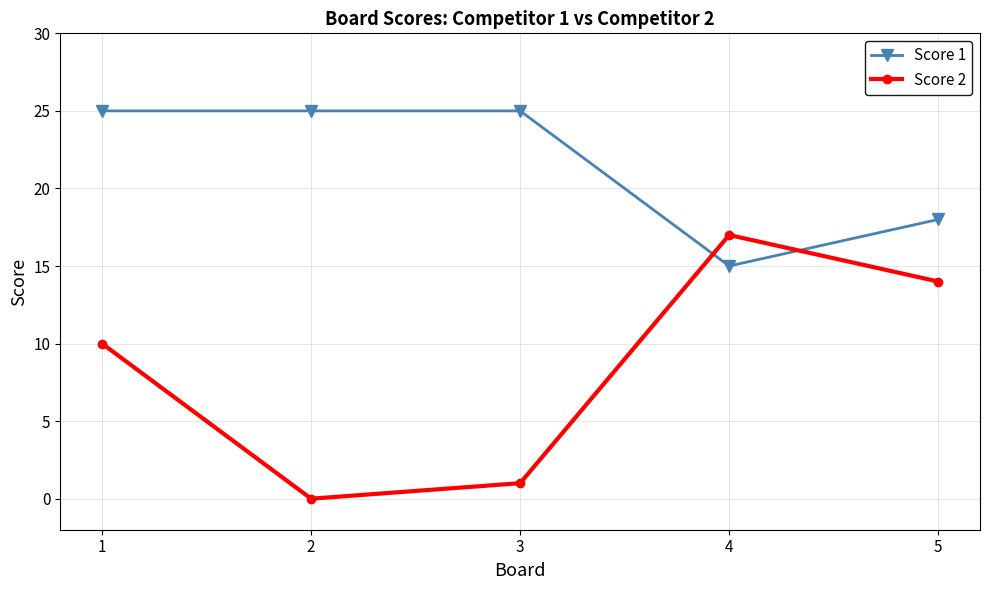

True or false: Score 2 and Score 1 cross at least once.

True